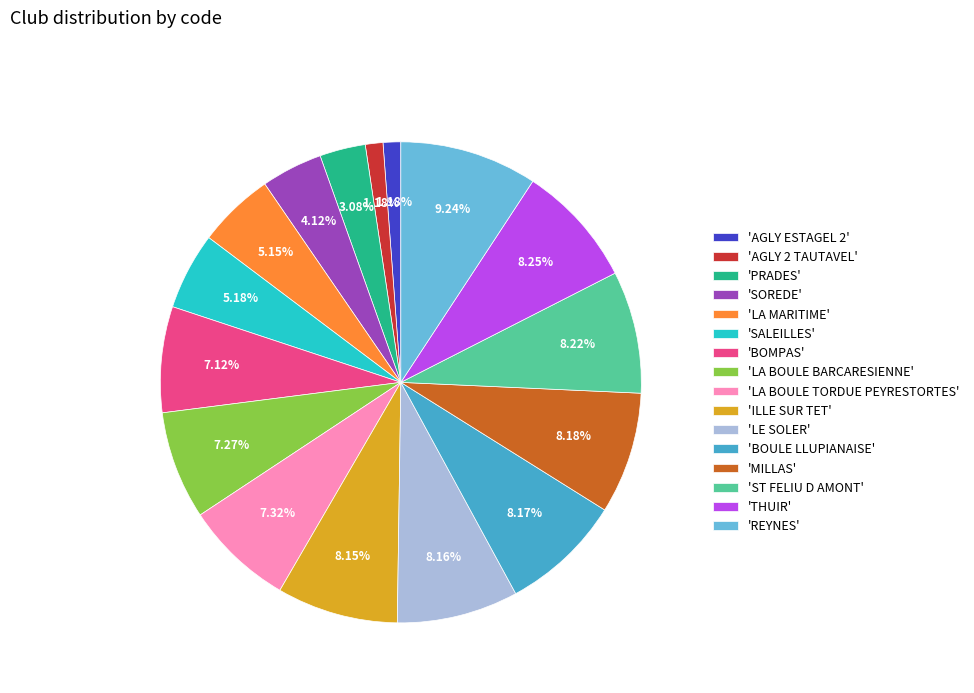

Which category has the biggest portion of the pie?

'REYNES'